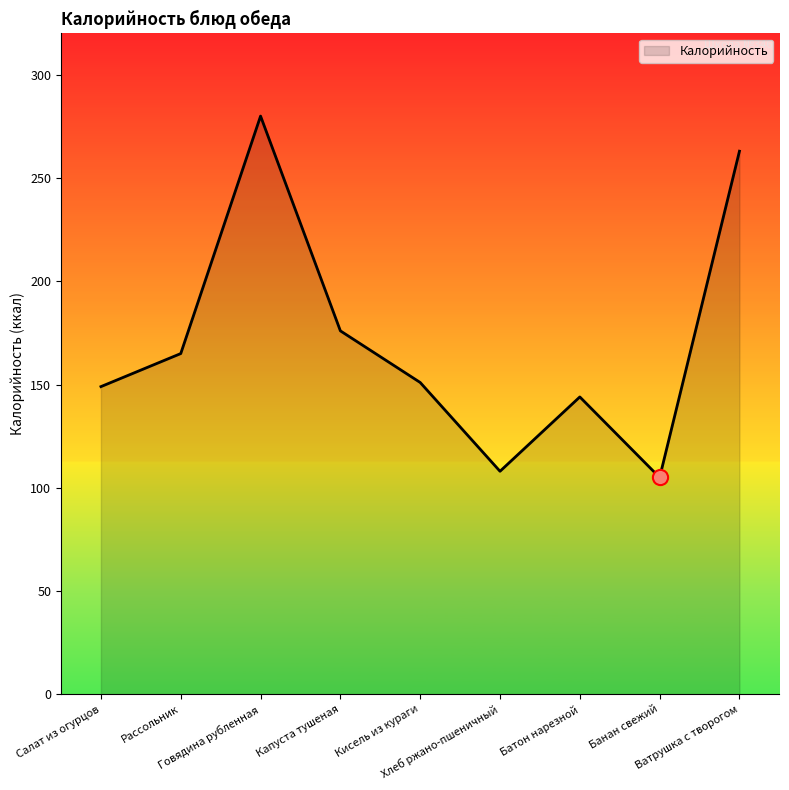

What is the change in value from Капуста тушеная to Банан свежий?

-71